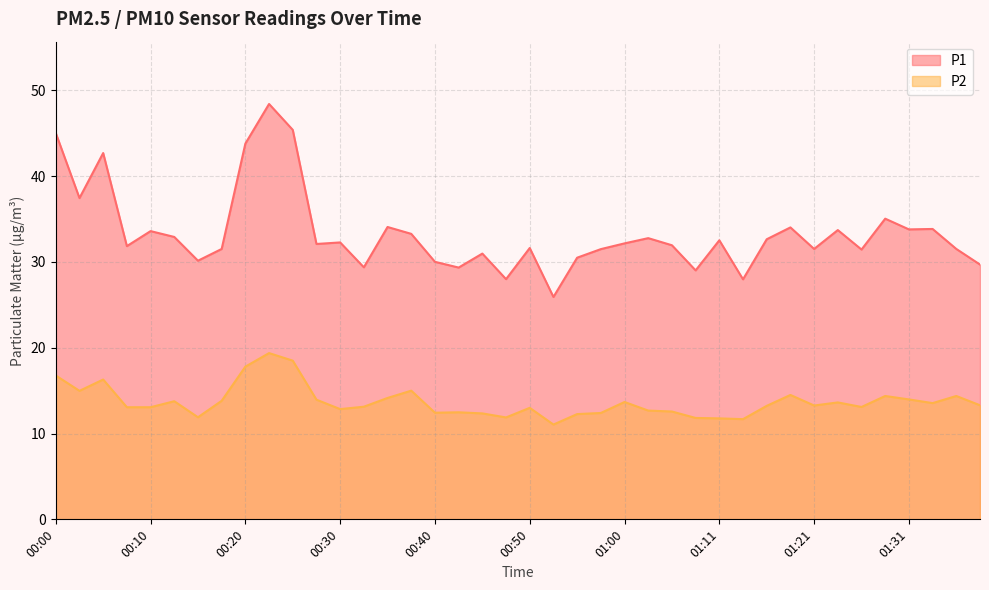

Reading right to left, list all the values displayed in this chart.

P1: 29.7	31.5	33.9	33.8	35.0	31.4	33.7	31.5	34.0	32.6	28.0	32.5	29.0	31.9	32.8	32.2	31.5	30.5	25.9	31.6	28.0	31.0	29.4	30.0	33.3	34.1	29.4	32.3	32.1	45.4	48.4	43.8	31.5	30.1	32.9	33.6	31.9	42.7	37.5	45.0
P2: 13.3	14.4	13.6	14.0	14.4	13.1	13.6	13.3	14.5	13.2	11.7	11.8	11.8	12.6	12.7	13.7	12.4	12.3	11.1	13.0	11.9	12.3	12.5	12.4	15.0	14.2	13.1	12.8	13.9	18.5	19.4	17.8	13.8	11.9	13.8	13.1	13.1	16.3	15.0	16.8